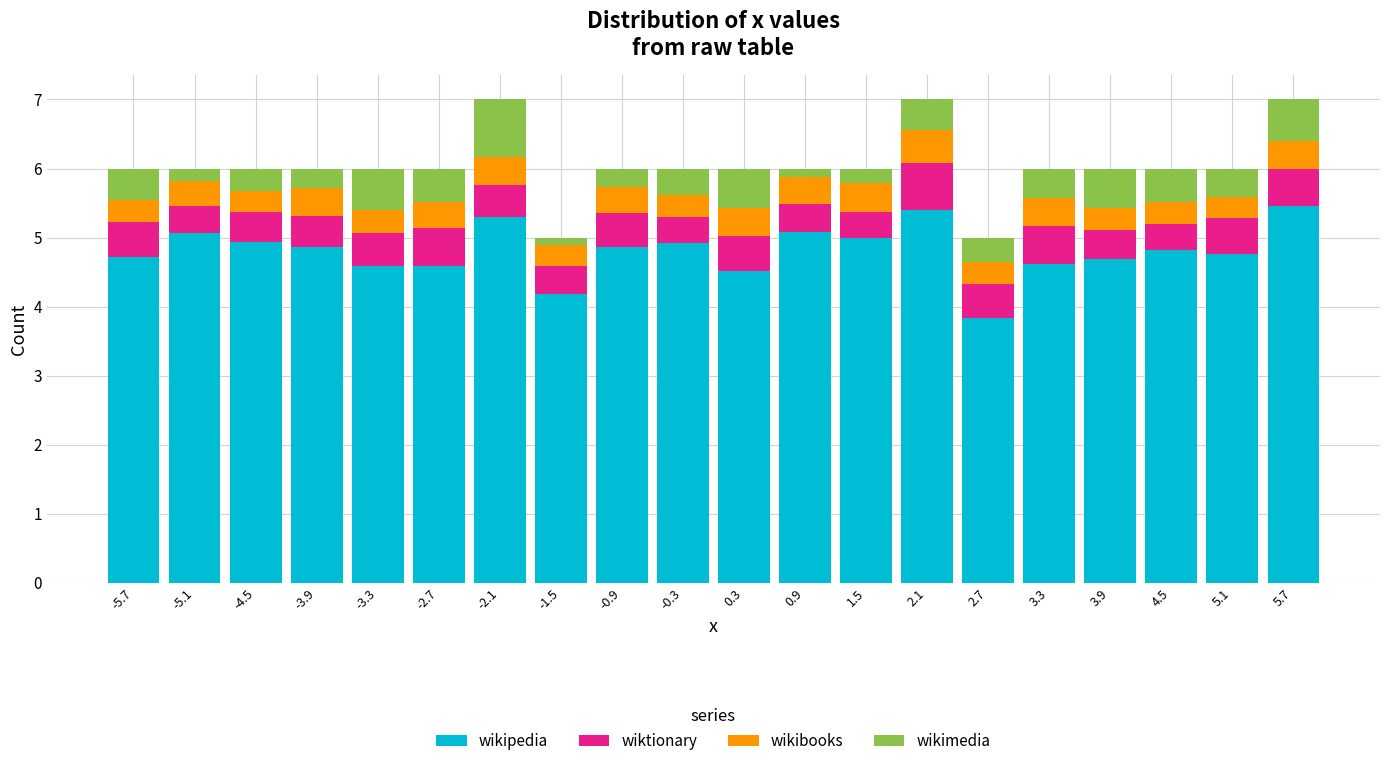

Reading left to right, list every stacked bar in this chart as the range it spans on the x-axis followed by its total height. The values are not printed on the chart, so give them approximately, as read against the axis.

-6.0 to -5.4: 6
-5.4 to -4.8: 6
-4.8 to -4.2: 6
-4.2 to -3.6: 6
-3.6 to -3.0: 6
-3.0 to -2.4: 6
-2.4 to -1.8: 7
-1.8 to -1.2: 5
-1.2 to -0.6: 6
-0.6 to 0.0: 6
0.0 to 0.6: 6
0.6 to 1.2: 6
1.2 to 1.8: 6
1.8 to 2.4: 7
2.4 to 3.0: 5
3.0 to 3.6: 6
3.6 to 4.2: 6
4.2 to 4.8: 6
4.8 to 5.4: 6
5.4 to 6.0: 7